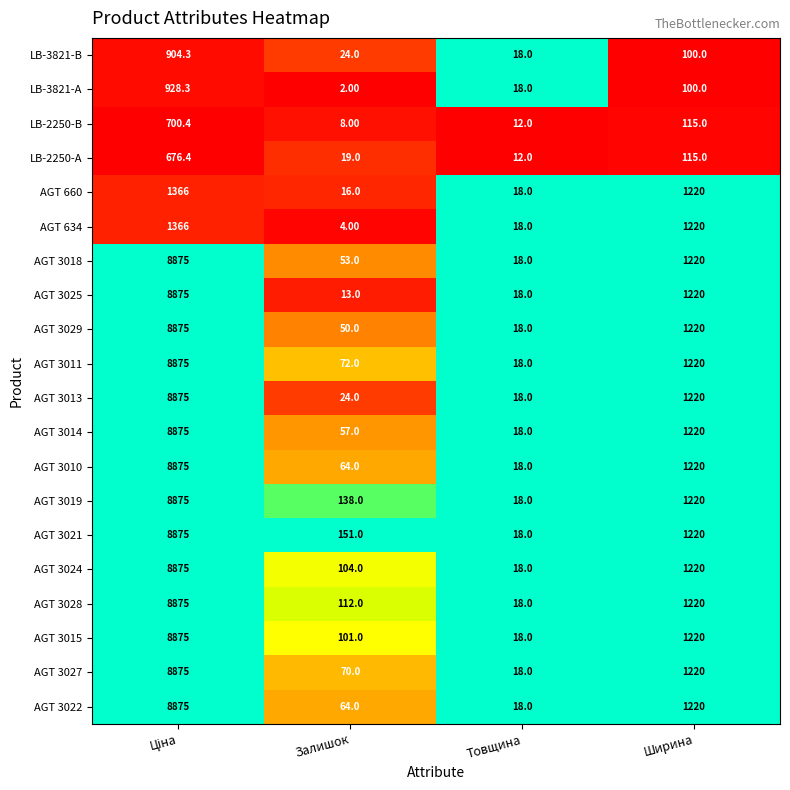

Which category has the lowest value in the LB-2250-А series?

Товщина